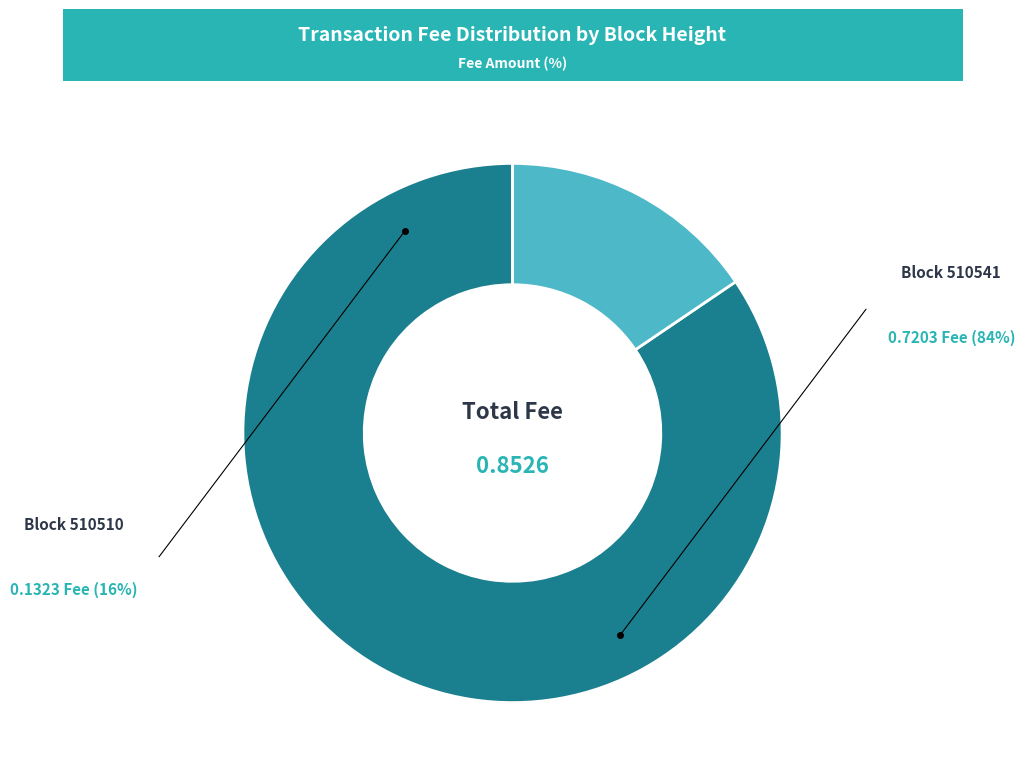

Does any single category account for the majority?

Yes